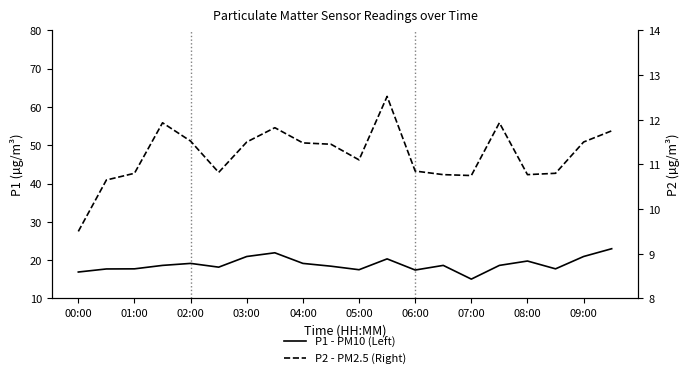

What is the maximum value shown in the chart?

23.0